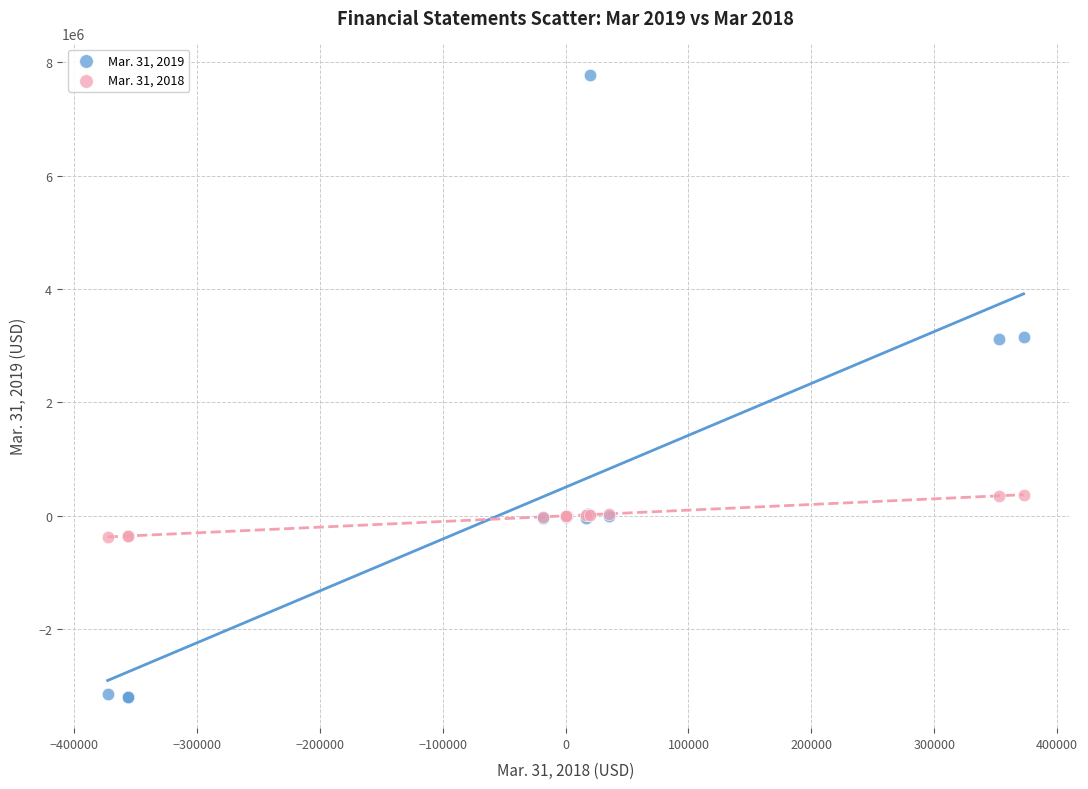

Which series contains the highest Y value?

Mar. 31, 2019